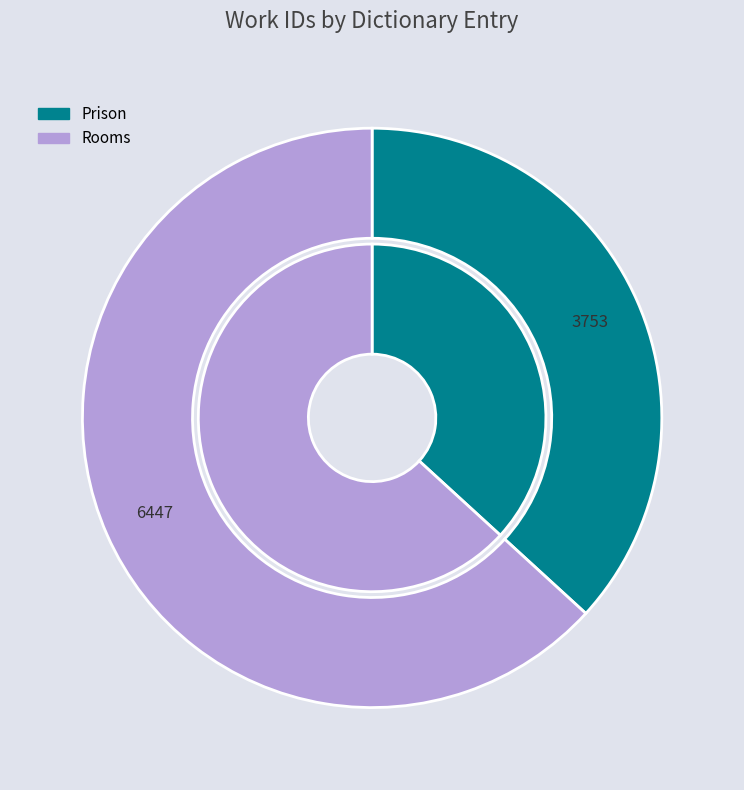

Rank the categories by value from highest to lowest.

Rooms, Prison